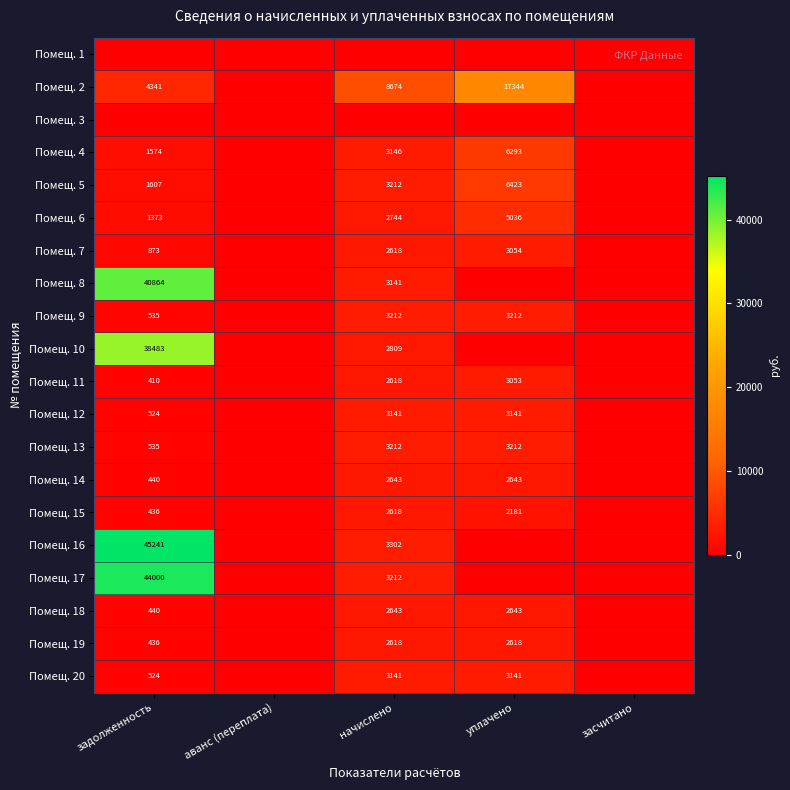

The value of Помещ. 5 at задолженность is 2748. True or false?

False